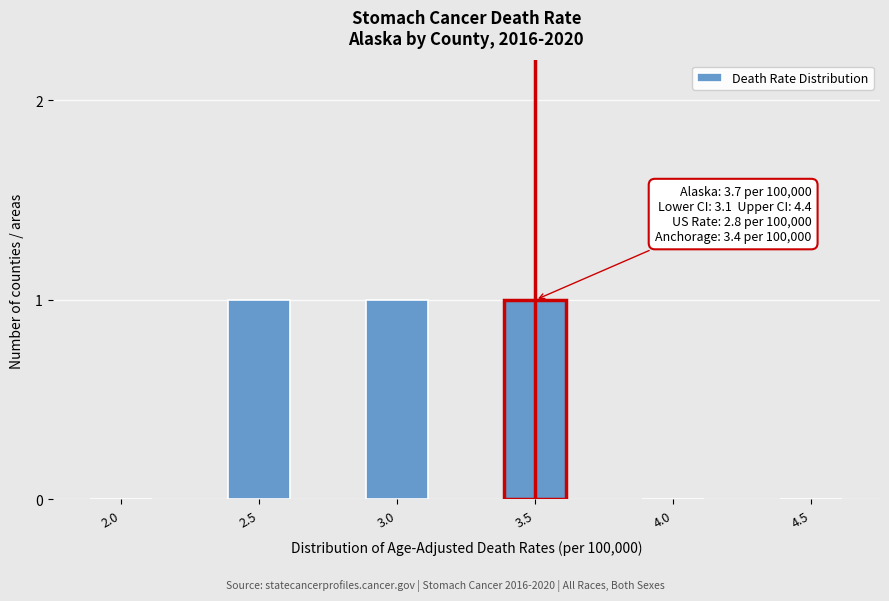

Reading left to right, transcribe all the data shown in this chart.

2.0=0	2.5=1	3.0=1	3.5=1	4.0=0	4.5=0